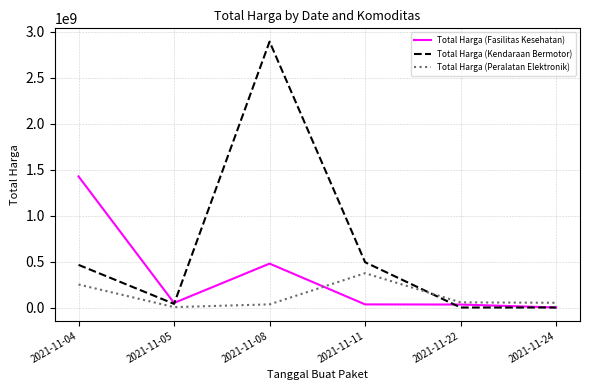

Which series has the widest spread of values?

Total Harga (Kendaraan Bermotor)